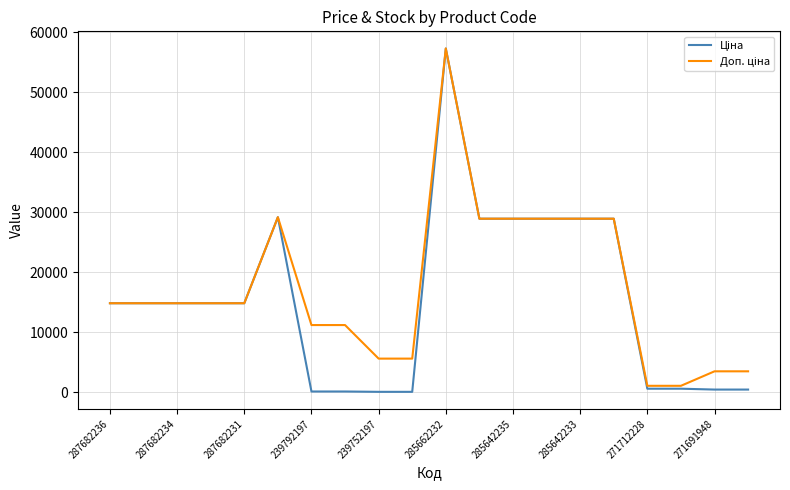

Is this an area chart (filled region under the line)?

No